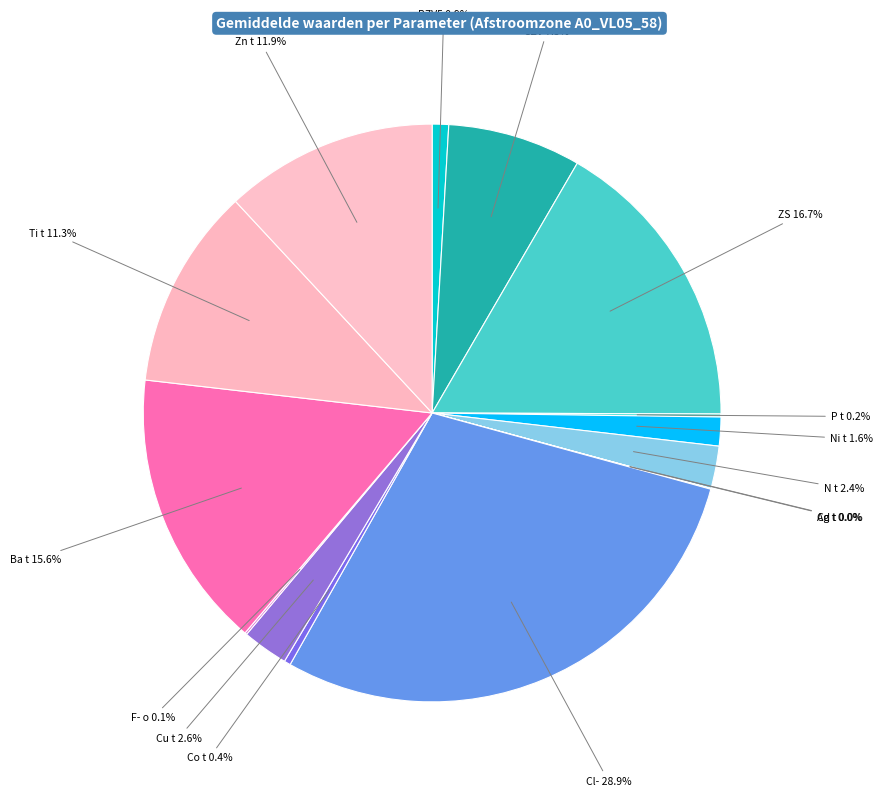

Is there a majority slice in this chart?

No